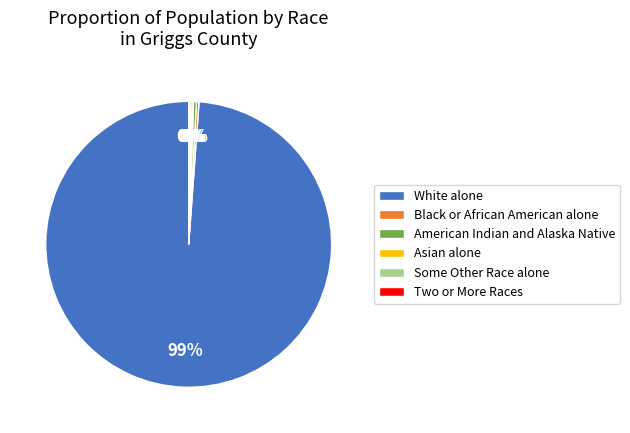

Is there any slice that represents more than half of the pie?

Yes